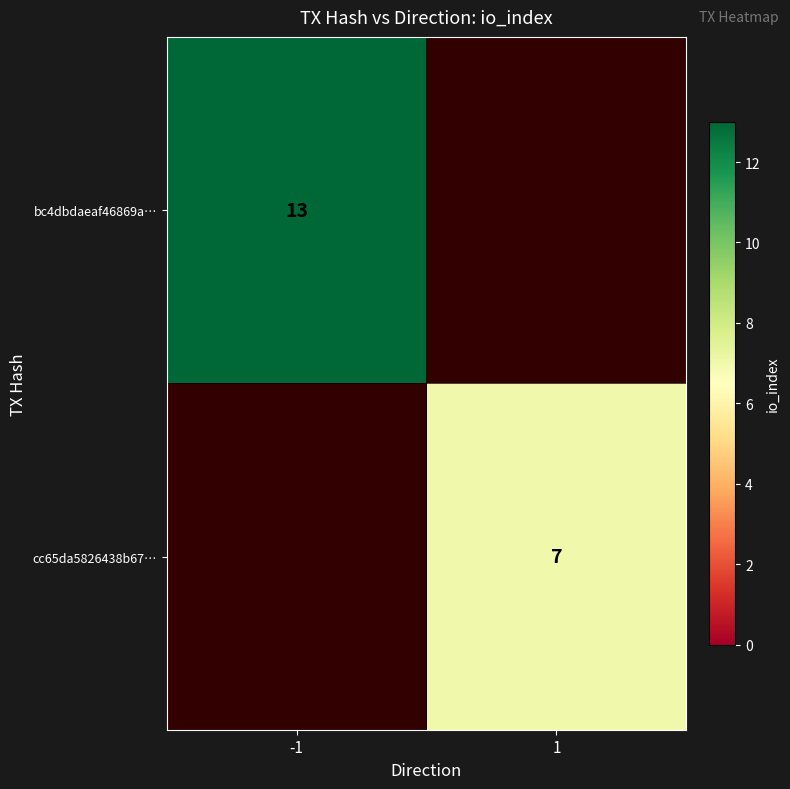

The value of bc4dbdaeaf46869a… at -1 is 13. True or false?

True